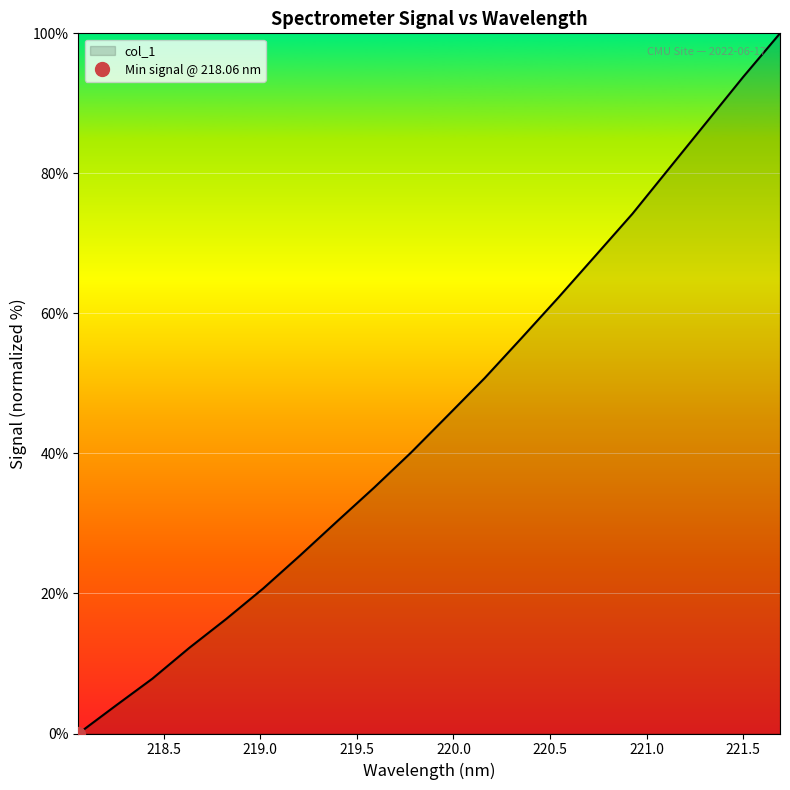

Which has a higher value, 221.6902 or 219.2067?

221.6902